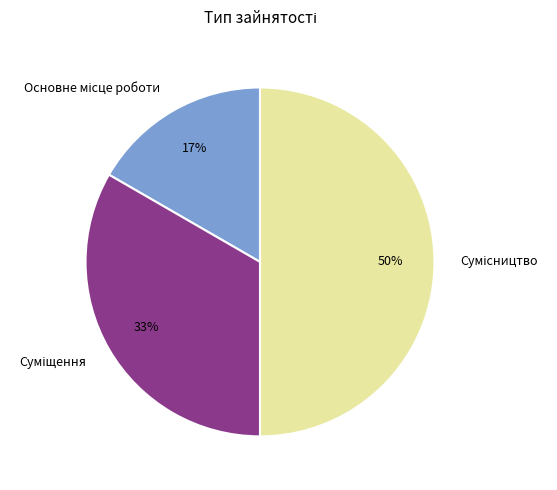

To the nearest percent, what is the difference between the largest and smallest slice percentages?

33%